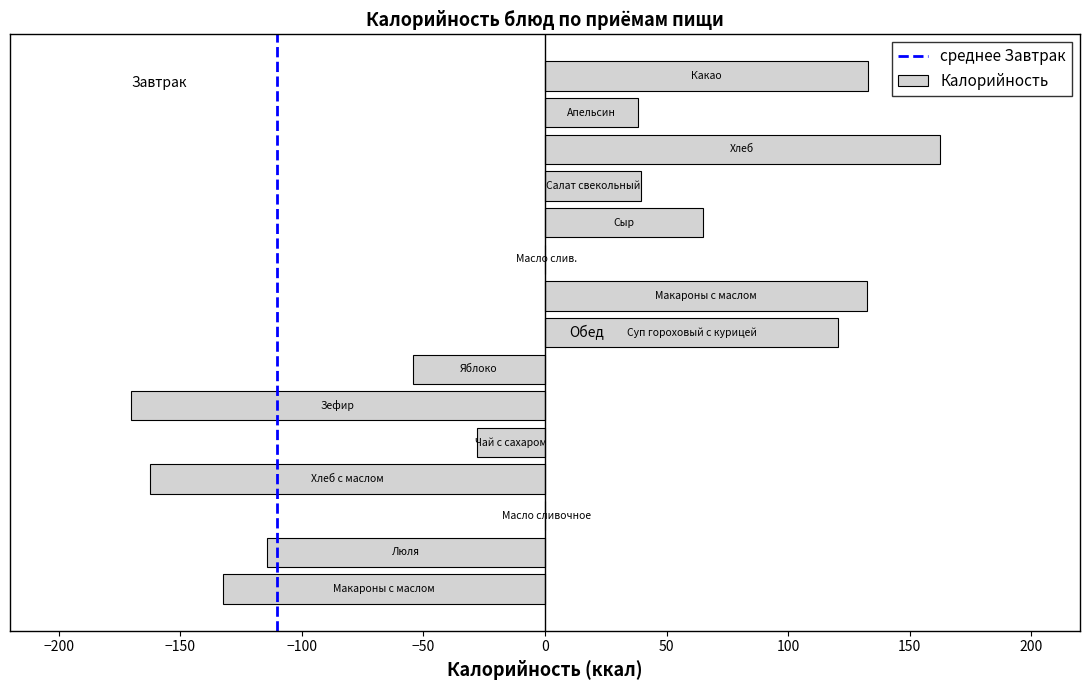

What is the sum of all values?

29.0